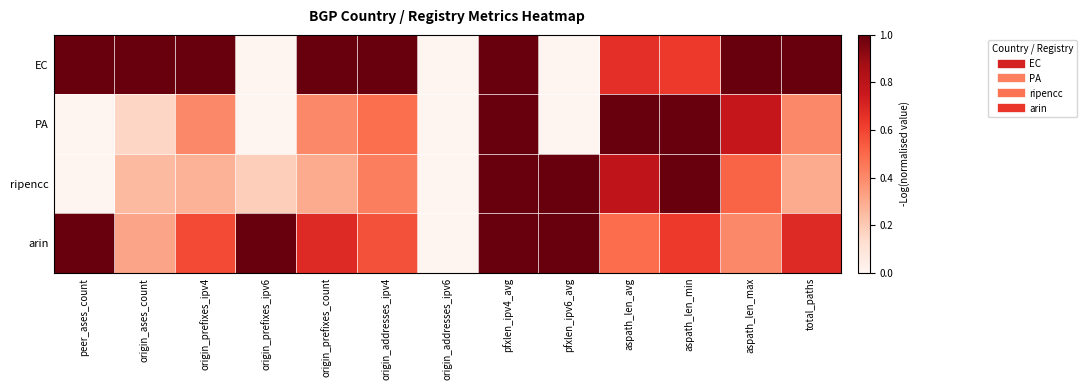

What is the greatest value displayed?

1.0